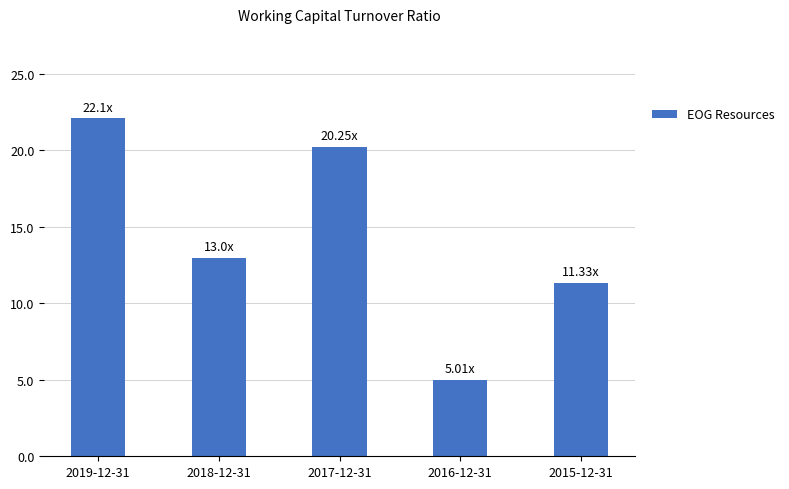

Are the bars horizontal?

No